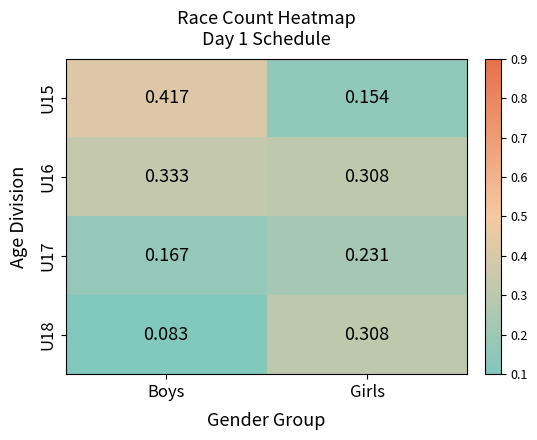

At which label is U18 closest to 0?

Boys